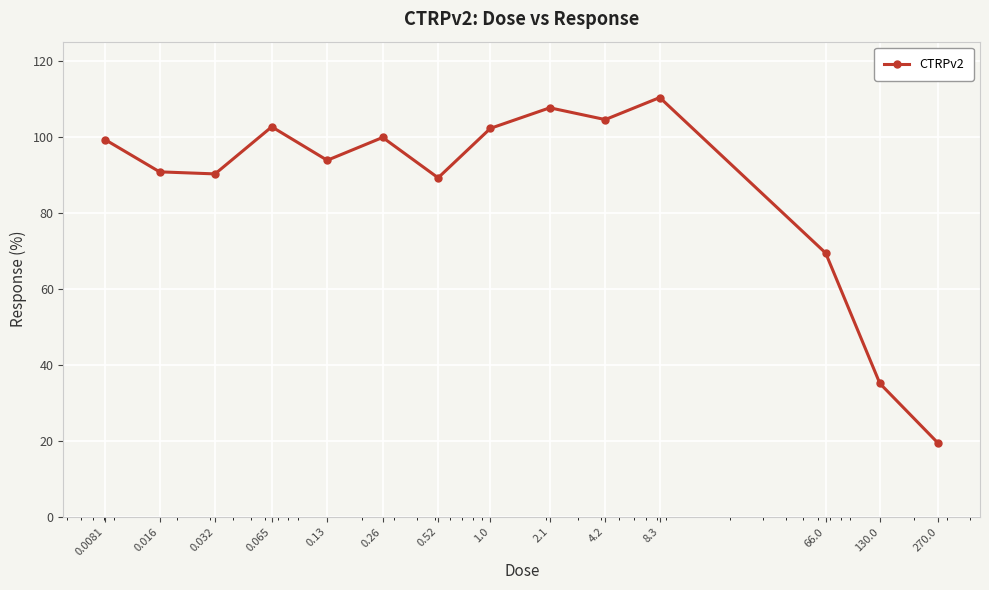

What is the difference between the maximum and minimum values?

91.0